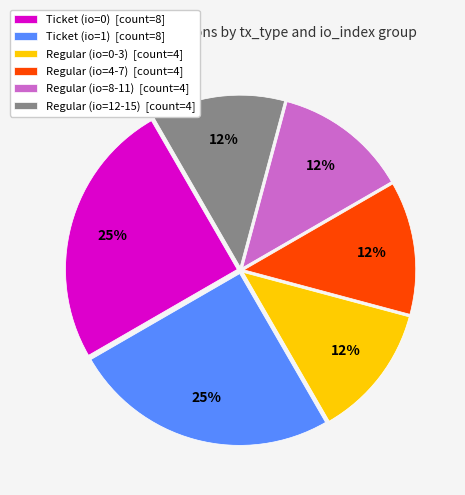

Combined, do Regular (io=0-3) [count=4] and Regular (io=12-15) [count=4] account for over 50%?

No